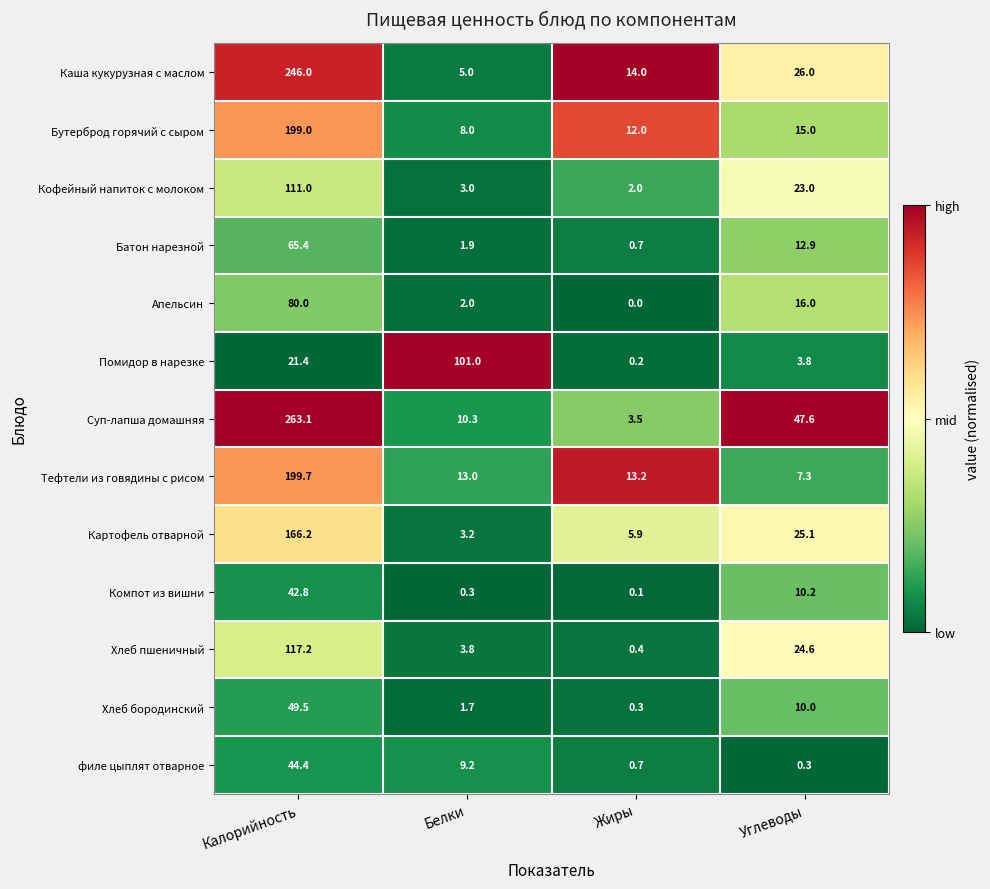

Which series has the largest total across all categories?

Суп-лапша домашняя